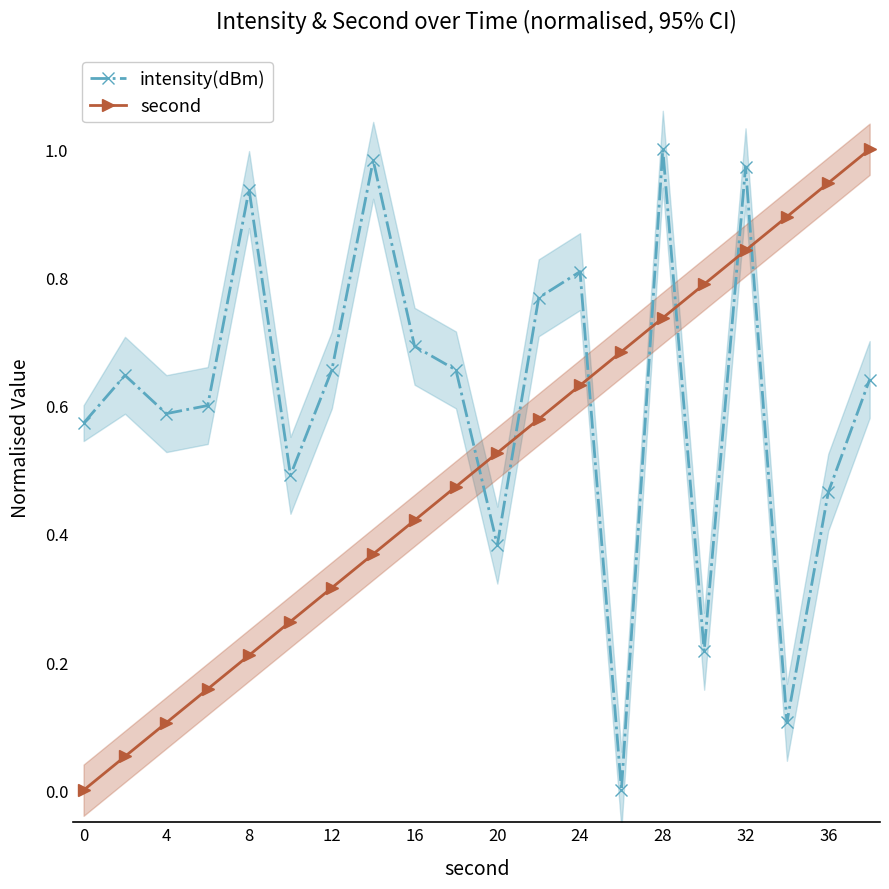

How many lines are shown in the chart?

2